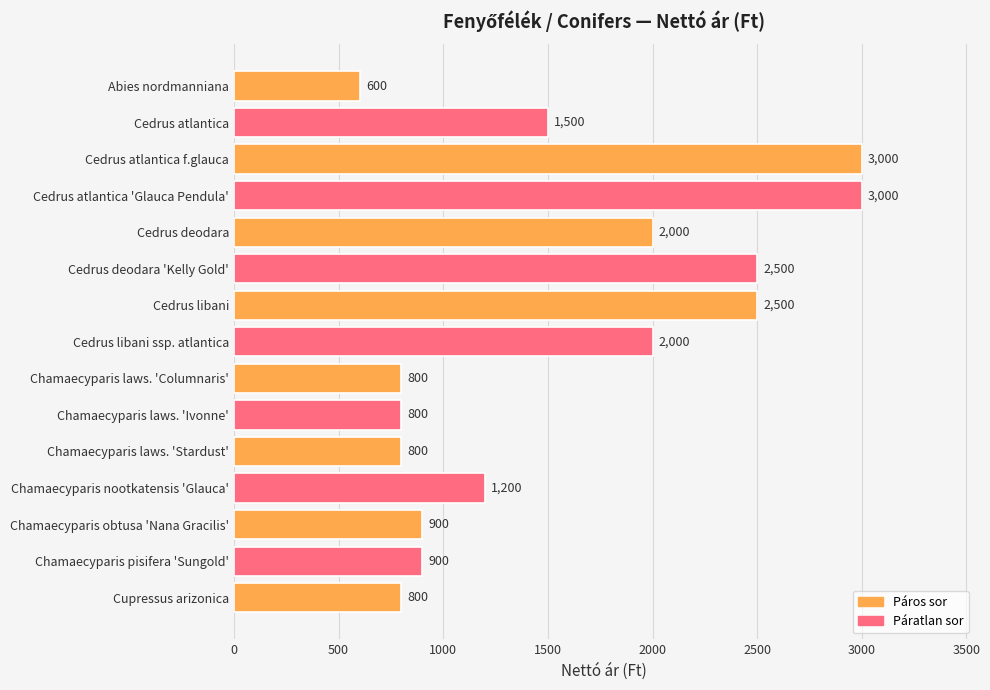

What position from the bottom is Cedrus atlantica 'Glauca Pendula'?

12